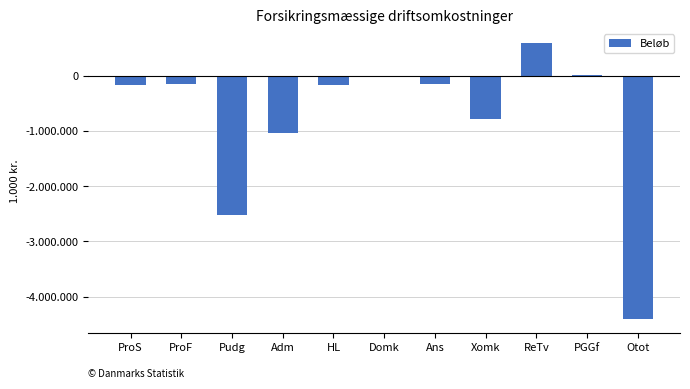

Are the bars horizontal?

No